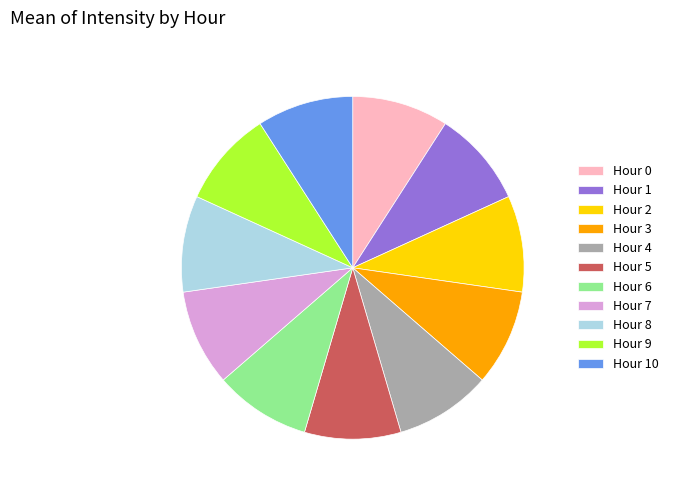

Approximately how many times larger is the value at Hour 8 compared to Hour 7?

1.0